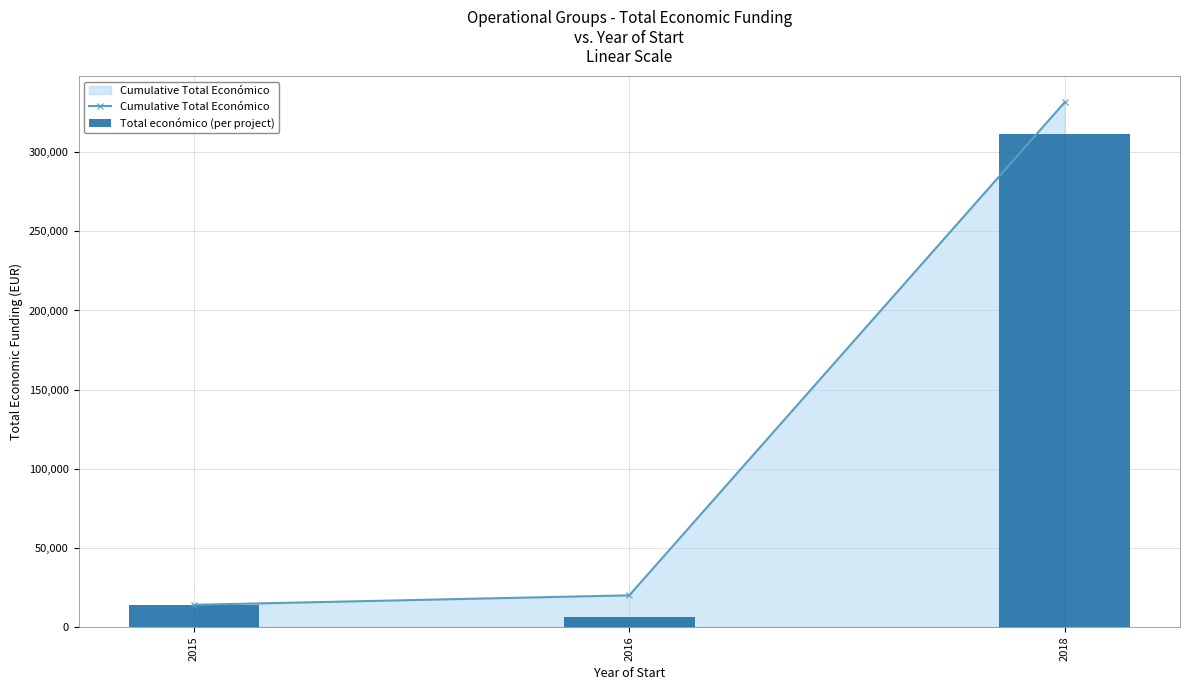

The Cumulative Total Económico series shows 21831 at 2015. True or false?

False